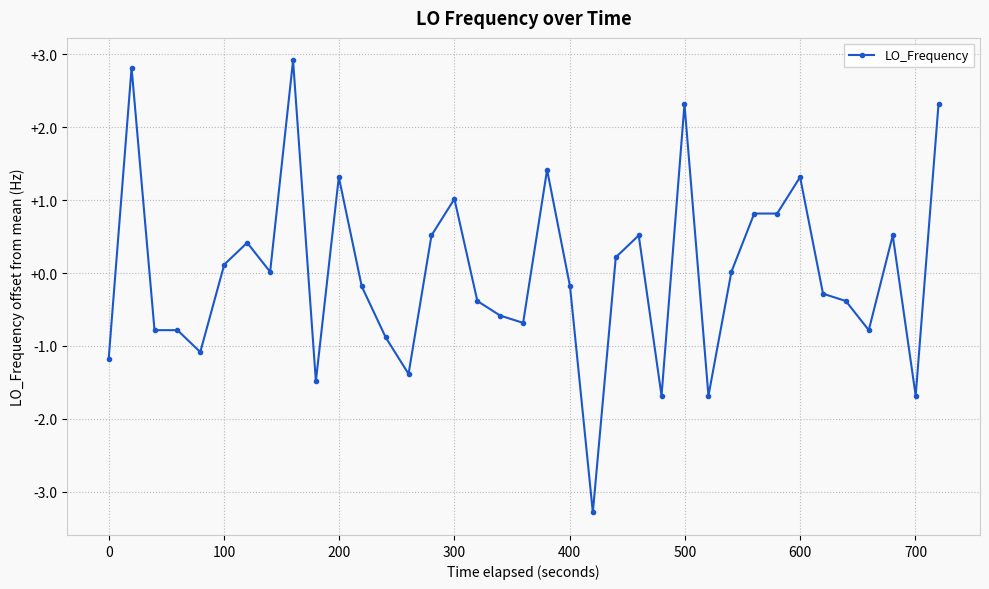

What is the value of the 2nd point from the left?

2.8